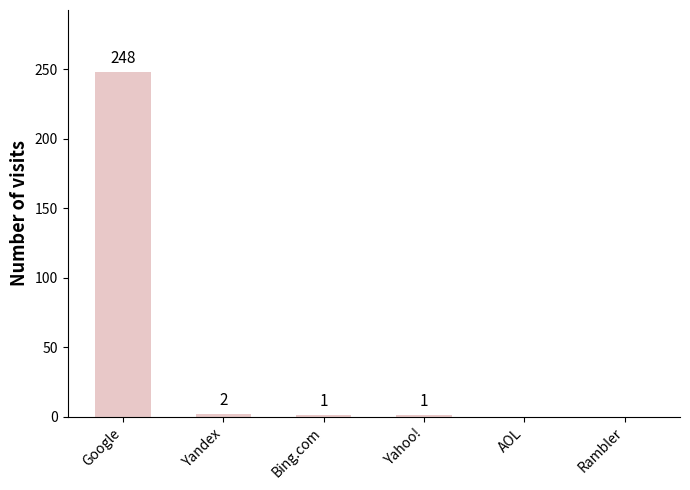

Reading left to right, list all the values displayed in this chart.

248	2	1	1	0	0